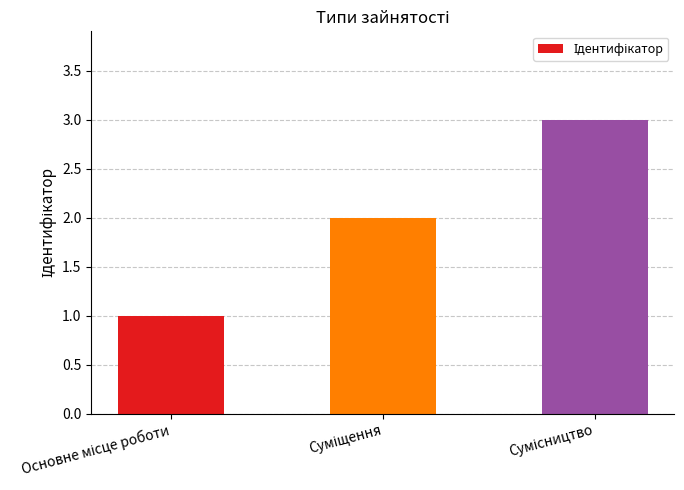

What is the sum of all values?

6